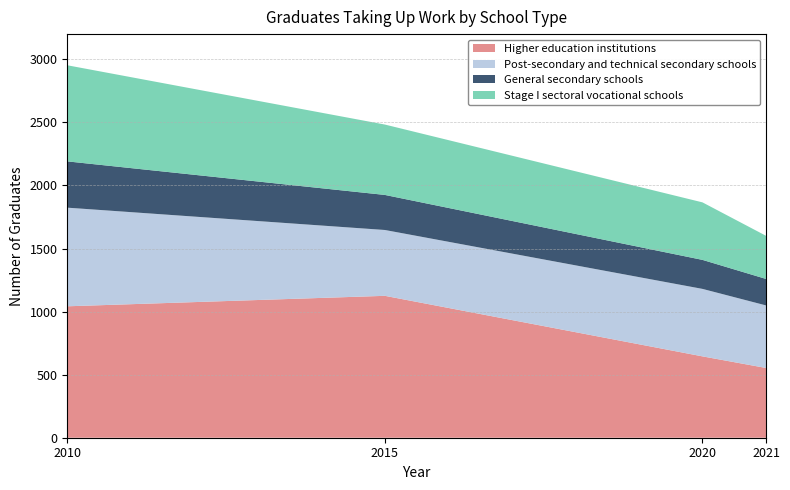

Reading left to right, what are all the values shown in this chart?

Higher education institutions: 1042	1125	645	553
Post-secondary and technical secondary schools: 782	522	535	496
General secondary schools: 367	278	230	210
Stage I sectoral vocational schools: 762	558	456	342